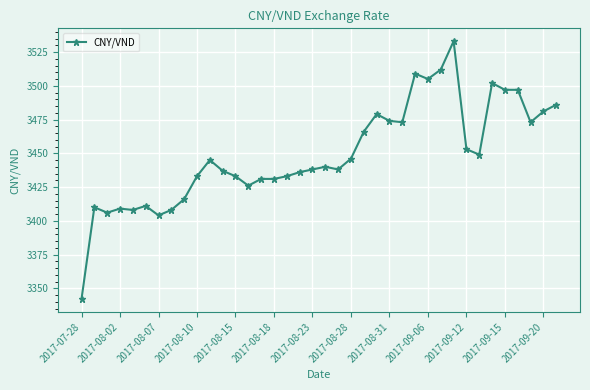

What is the maximum value shown in the chart?

3533